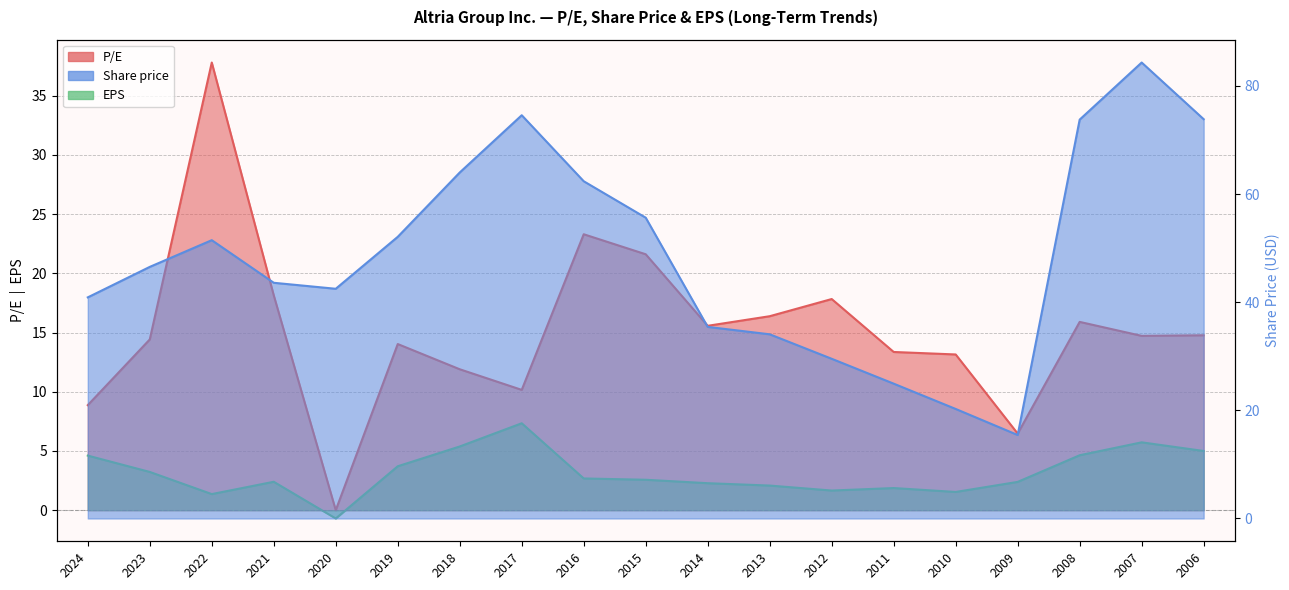

What are all the series names shown in the legend?

P/E, Share price, EPS